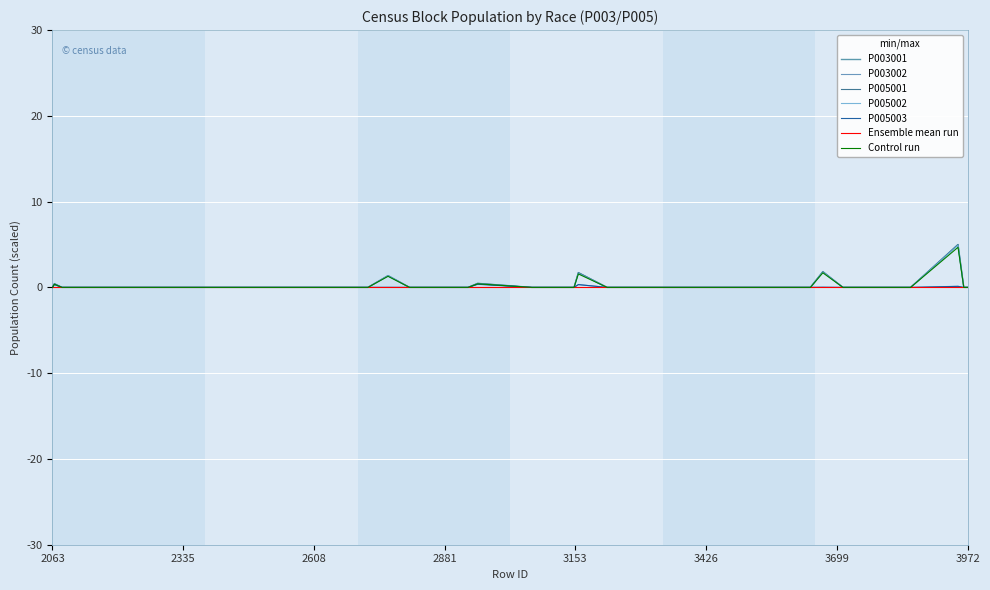

Which series changed the most between 3853 and 3964?

P003001